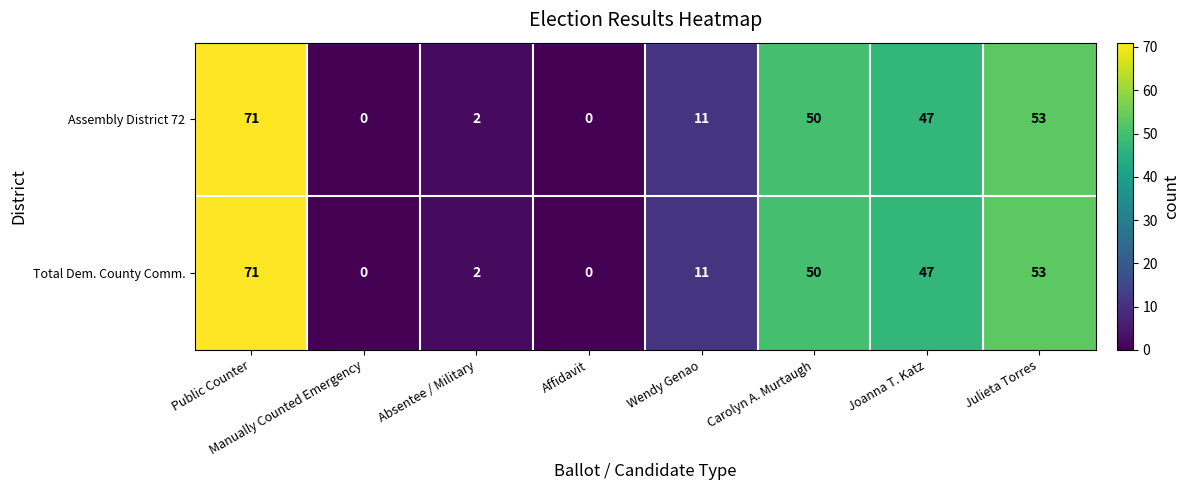

What is the sum of all Assembly District 72 values?

234